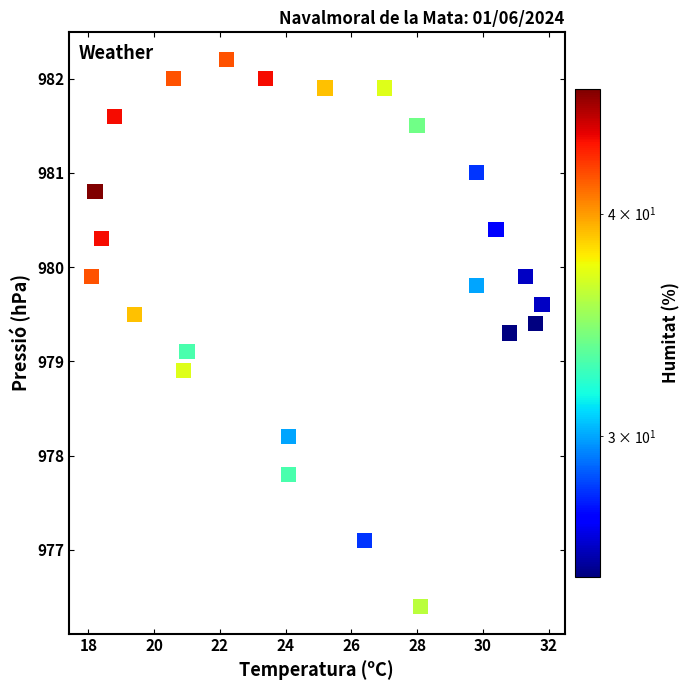

What is the range of Y values (max minus min)?

5.8